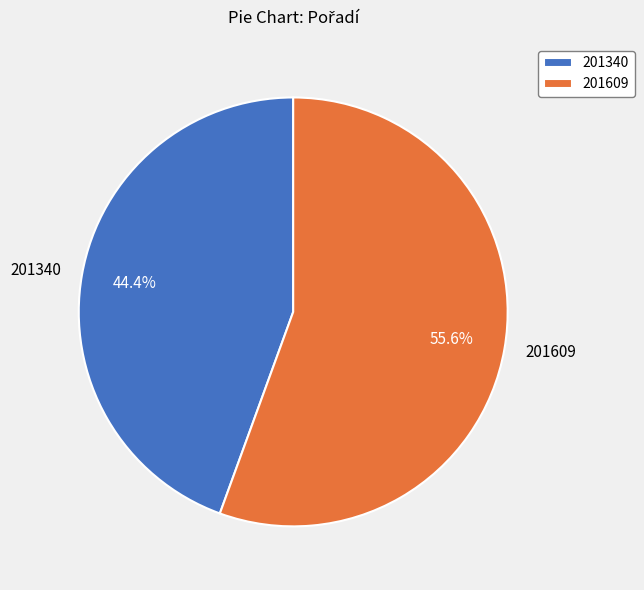

How many slices are in this pie chart?

2